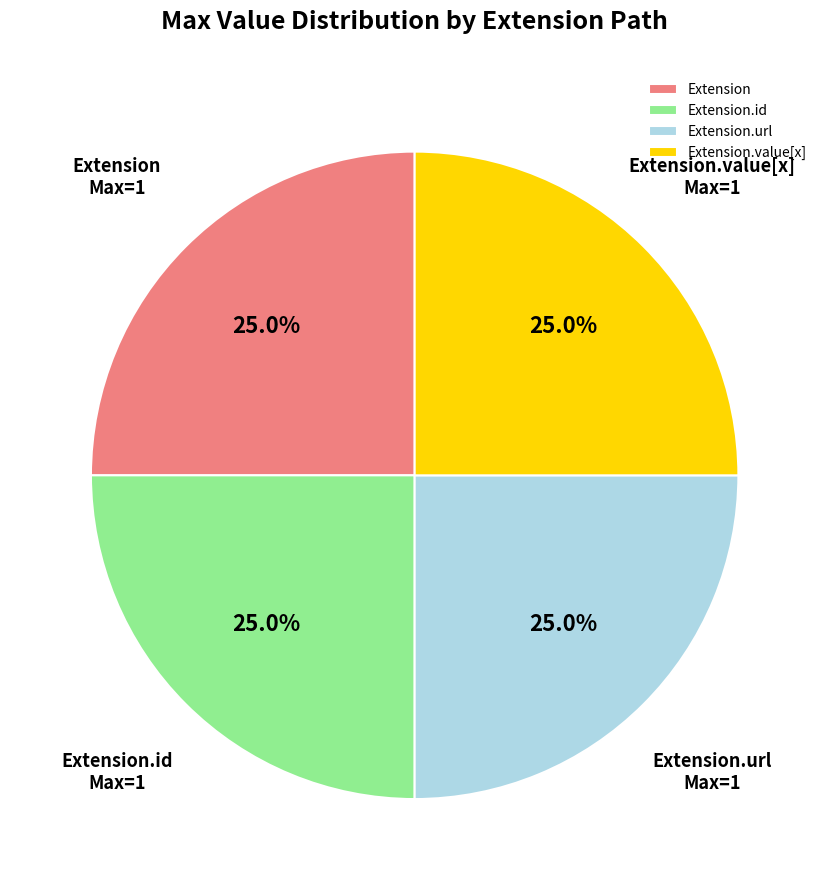

How much of the chart is everything except Extension.id?

75.0%